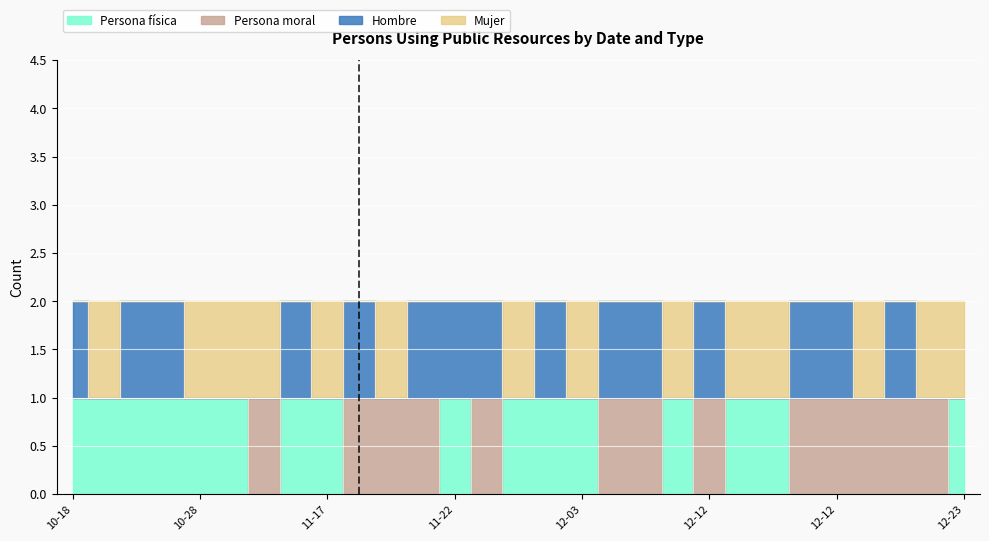

Which category has the highest value in the Persona física series?

10-18